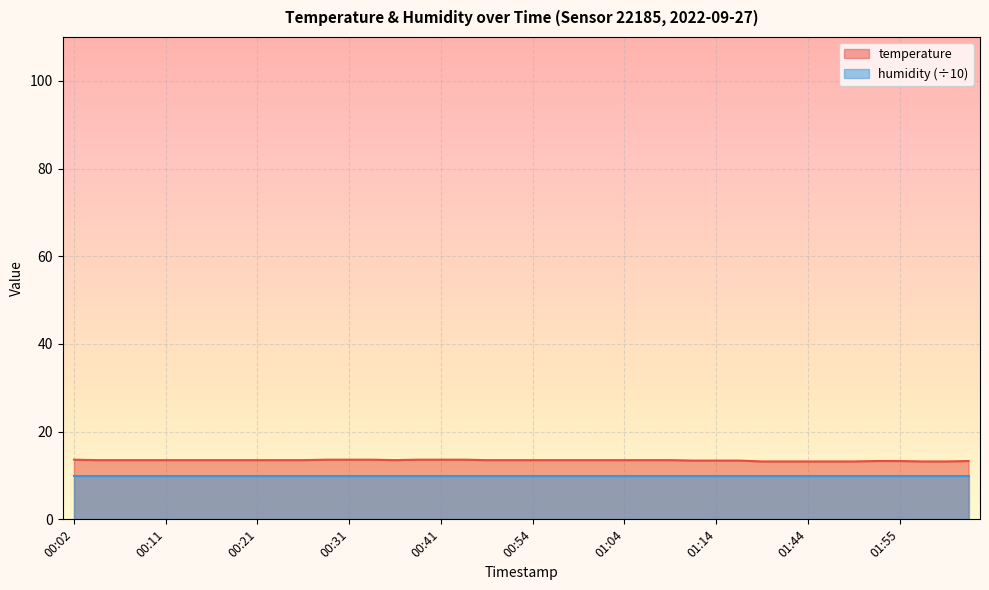

Reading right to left, what are all the values shown in this chart?

02:03=13.3	02:00=13.2	01:58=13.2	01:55=13.3	01:52=13.3	01:50=13.2	01:47=13.2	01:44=13.2	01:42=13.2	01:34=13.2	01:17=13.4	01:14=13.4	01:11=13.4	01:09=13.5	01:06=13.5	01:04=13.5	01:01=13.5	00:59=13.5	00:56=13.5	00:54=13.5	00:51=13.5	00:46=13.5	00:43=13.6	00:41=13.6	00:38=13.6	00:36=13.5	00:33=13.6	00:31=13.6	00:29=13.6	00:26=13.5	00:24=13.5	00:21=13.5	00:19=13.5	00:16=13.5	00:14=13.5	00:11=13.5	00:09=13.5	00:07=13.5	00:04=13.5	00:02=13.6